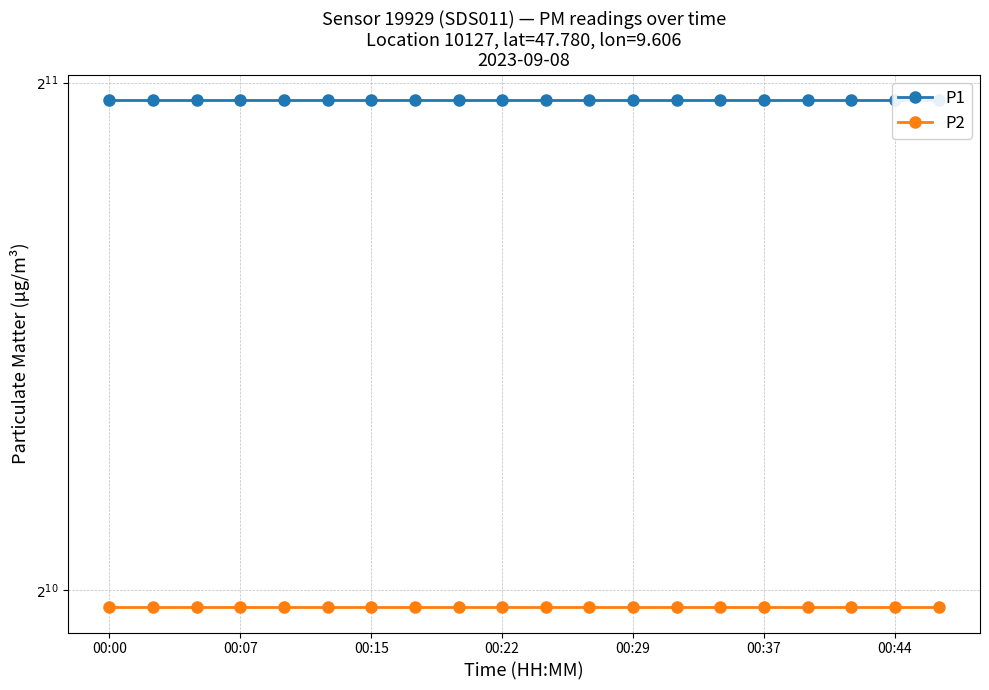

Which series has the largest range (max minus min)?

P1